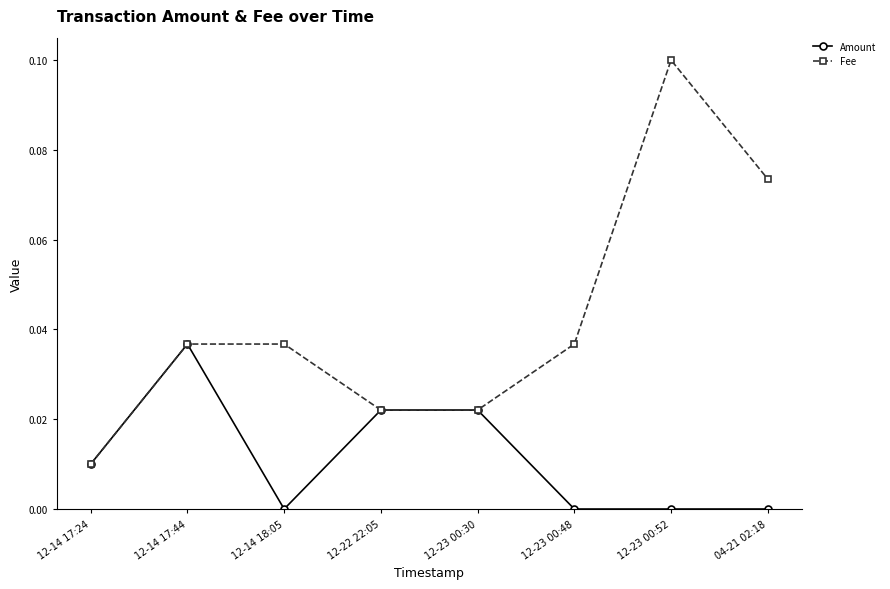

True or false: Fee has more than 0 interior local peaks.

True